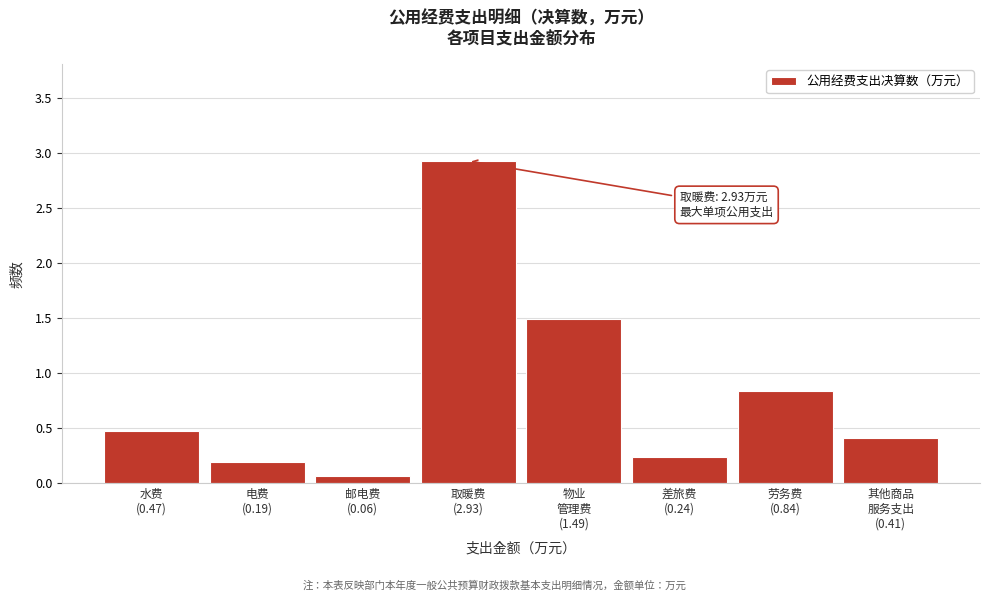

What is the maximum value shown in the chart?

2.9